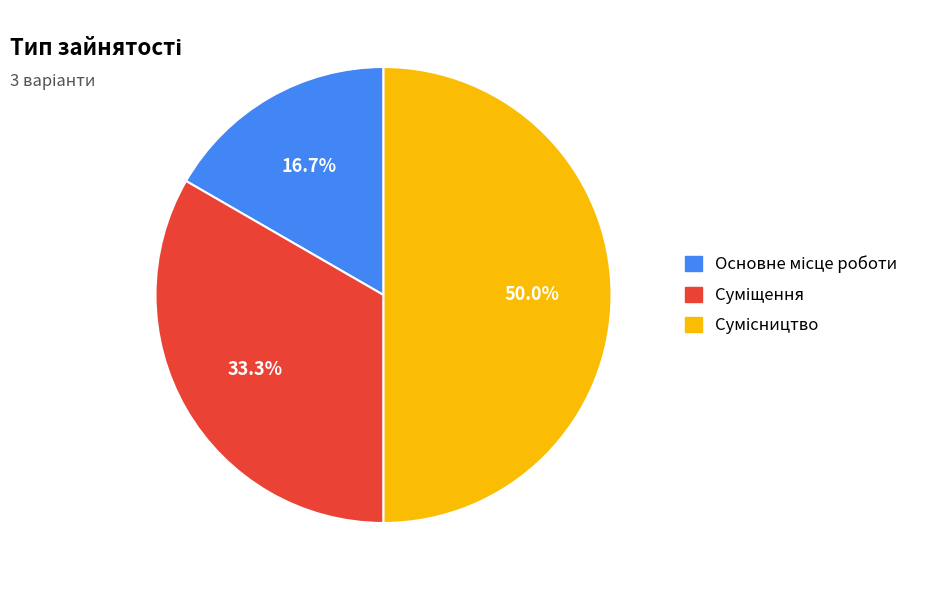

Which slice is the smallest?

Основне місце роботи